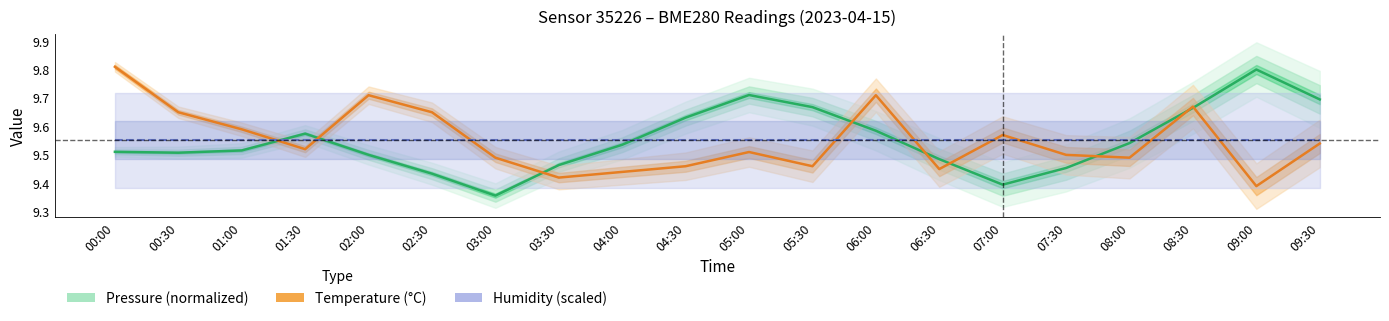

What is the maximum value shown in the chart?

9.8